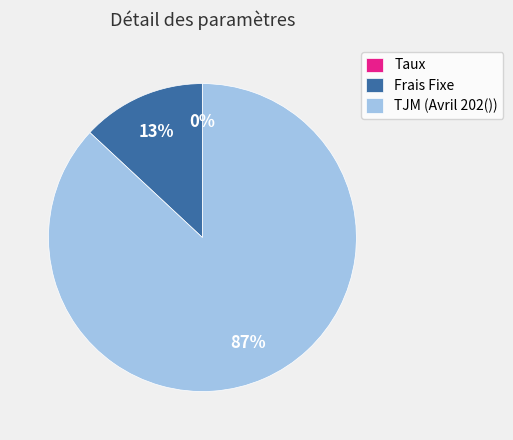

Which category has the biggest portion of the pie?

TJM (Avril 202())